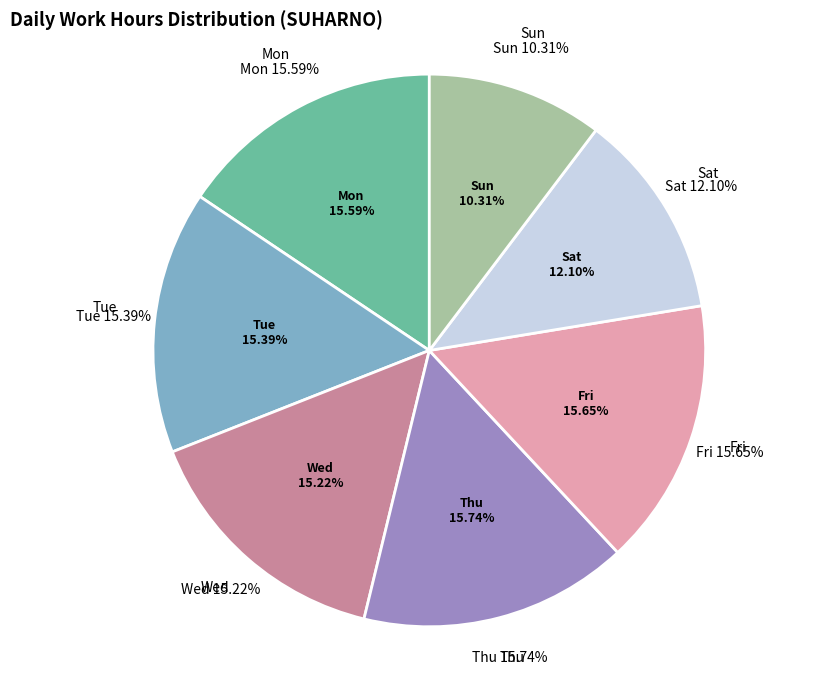

How many segments does this pie chart have?

7